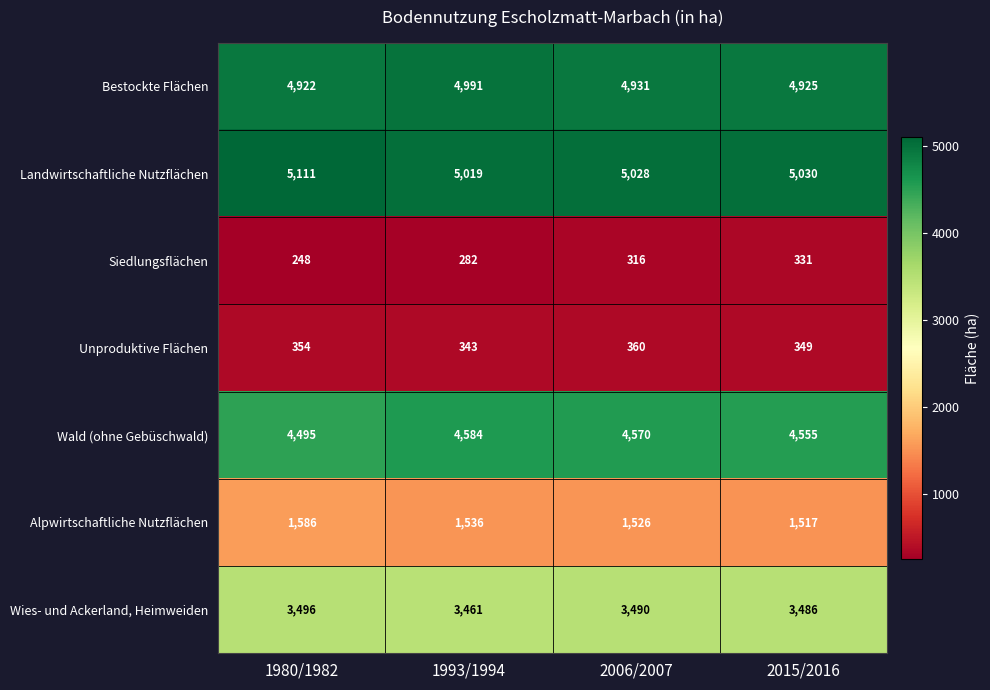

How many data points does each series have?

4